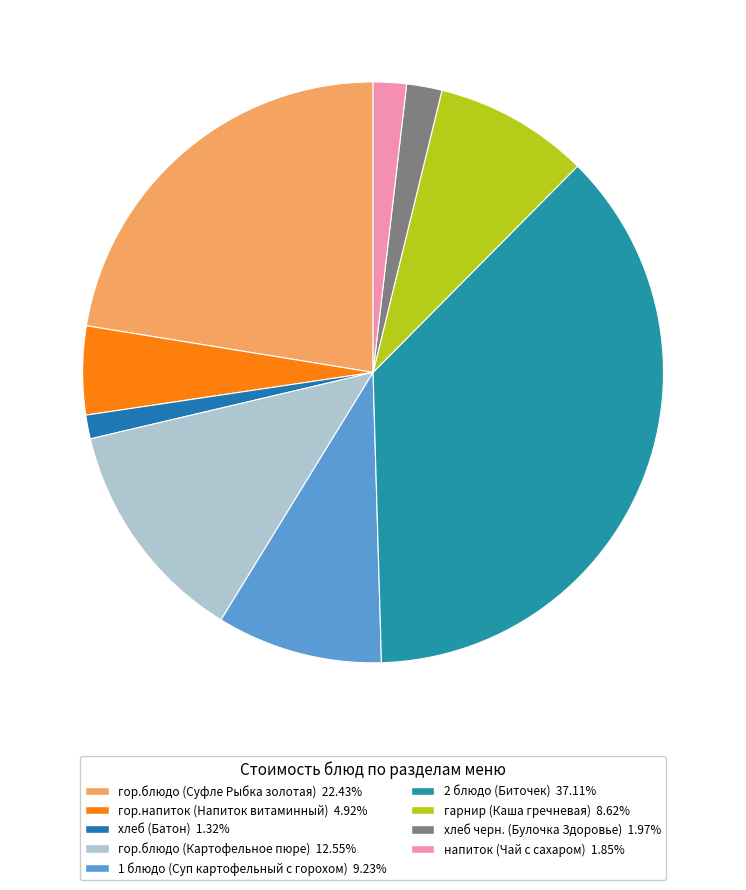

What percentage is NOT represented by 2 блюдо (Биточек)?

62.9%